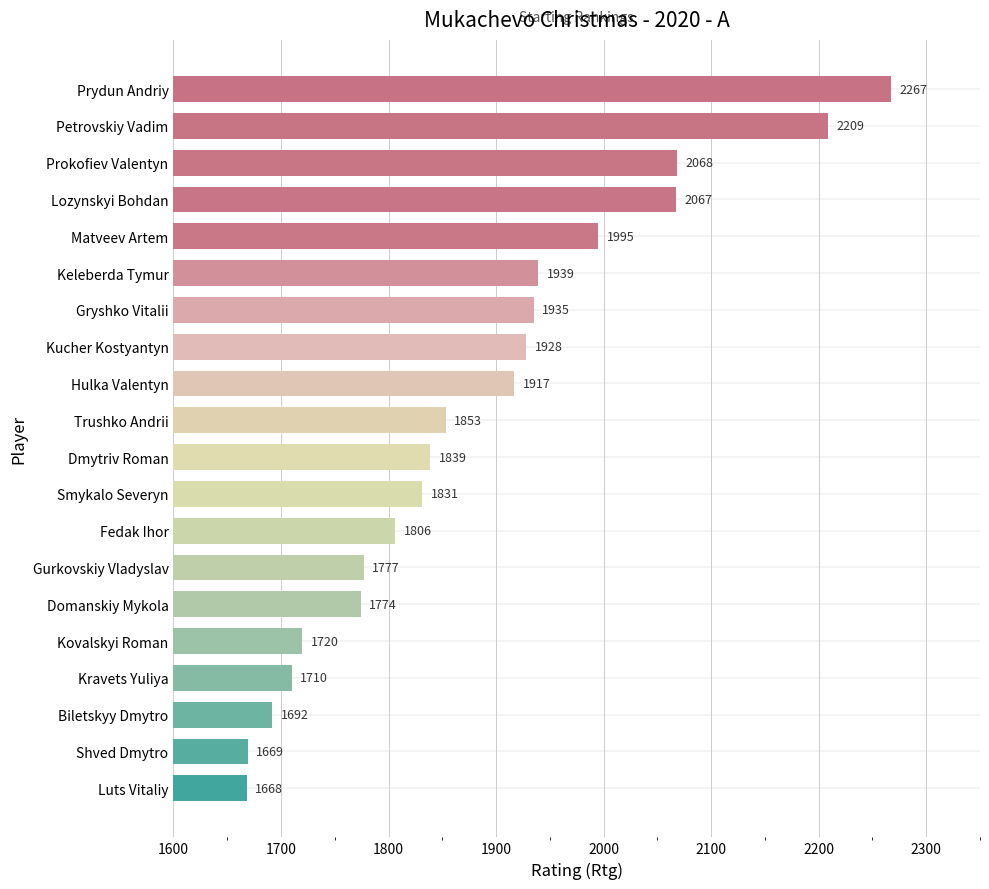

At which category does the chart reach its minimum across all series?

Luts Vitaliy